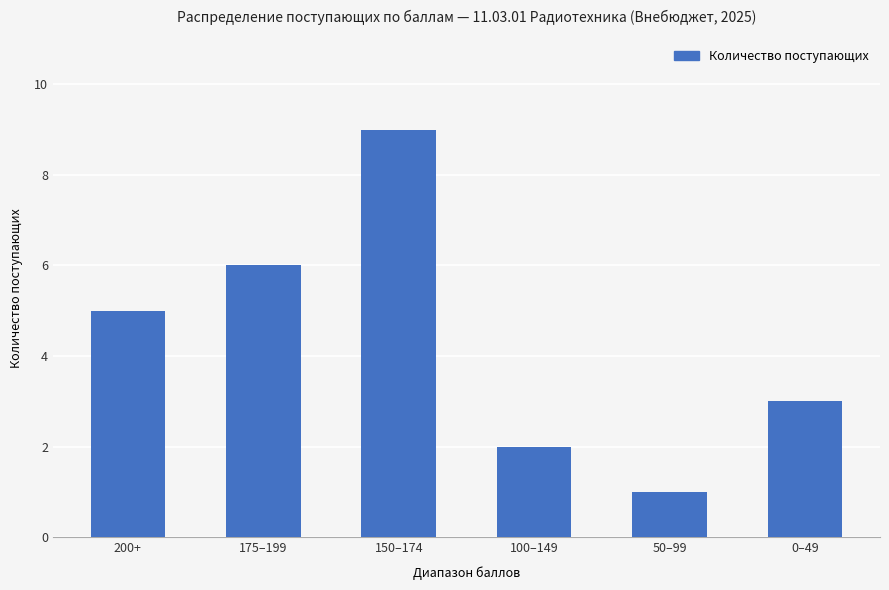

Read the value at 0–49.

3